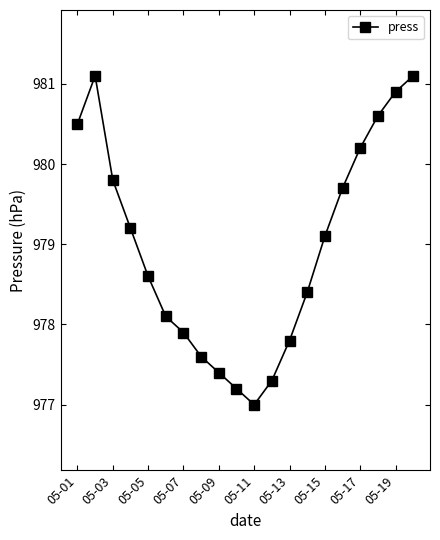

How many points are lower than both their immediate neighbors (excluding endpoints)?

1